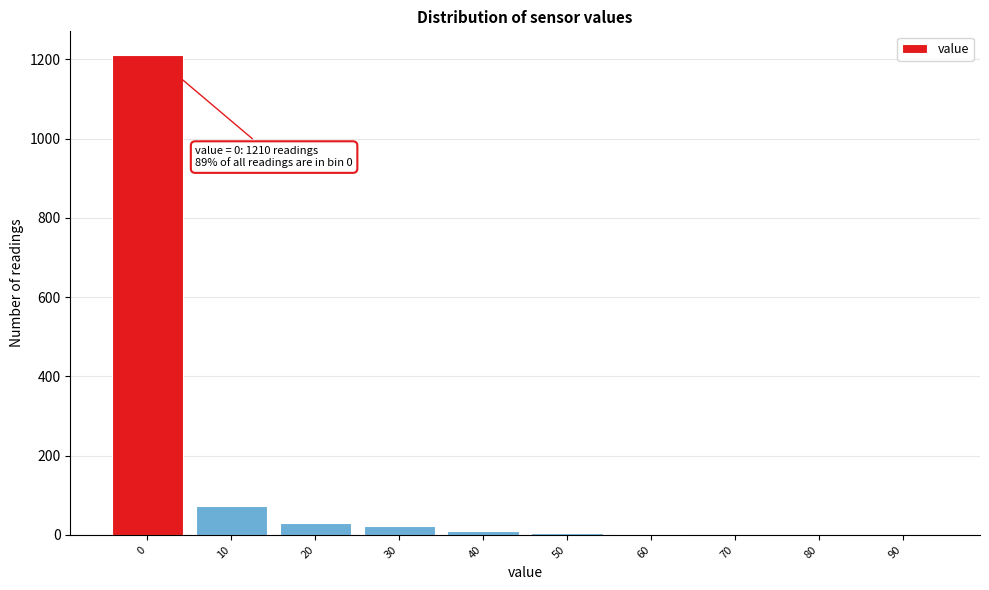

What is the maximum value shown in the chart?

1210